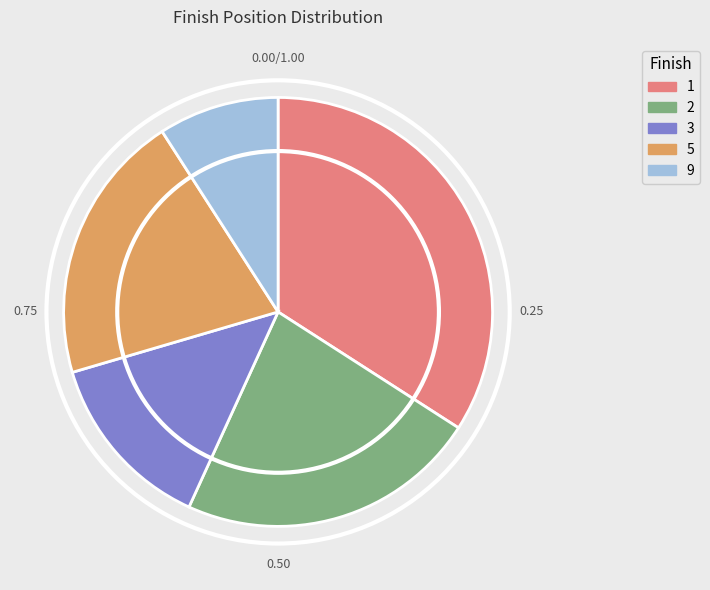

Is there any slice that represents more than half of the pie?

No